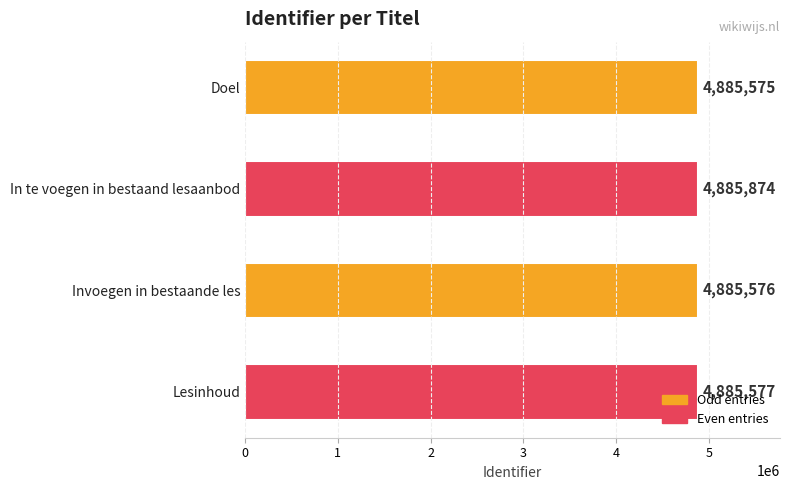

What is the value of the 3rd bar from the top?

4885576